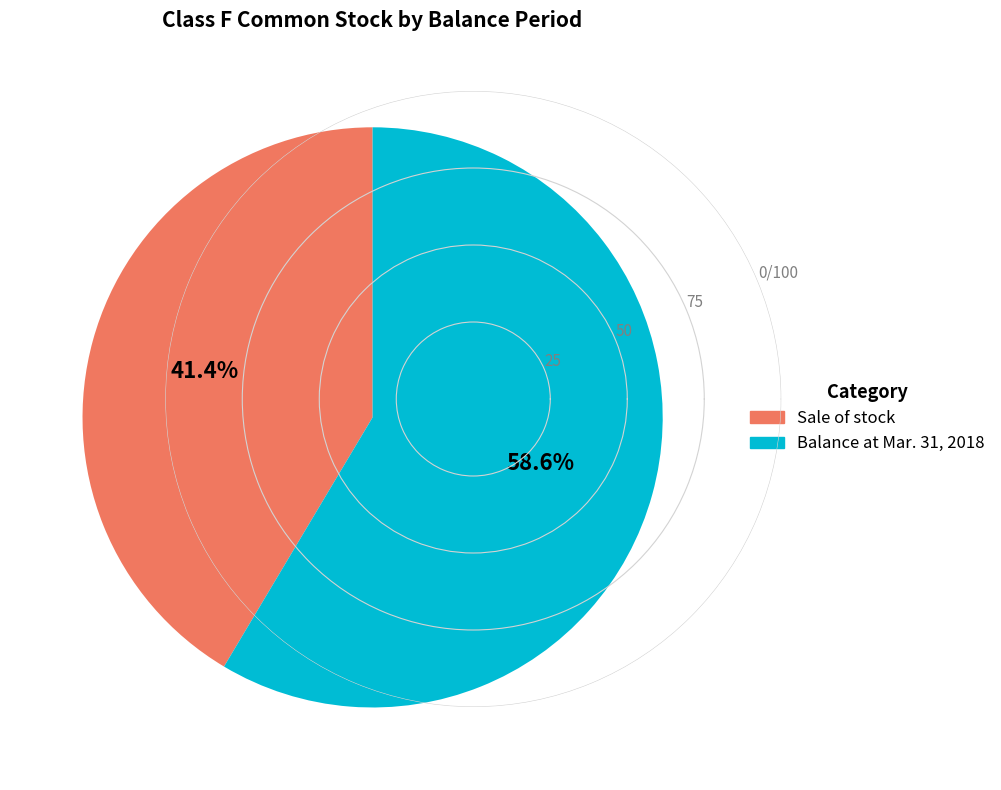

To the nearest percent, what is the difference between the largest and smallest slice percentages?

17%